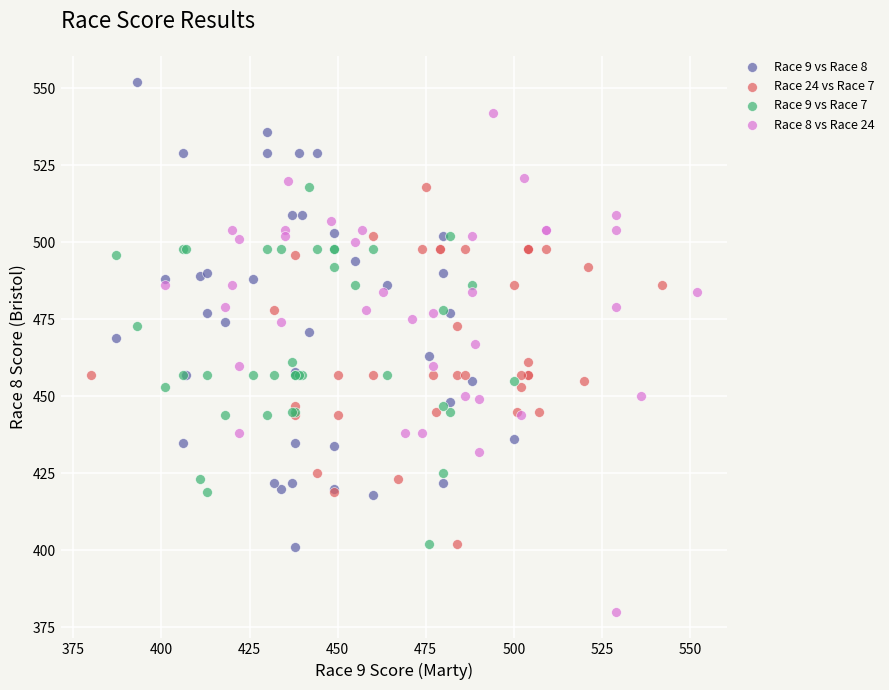

Which series contains the highest Y value?

Race 9 vs Race 8